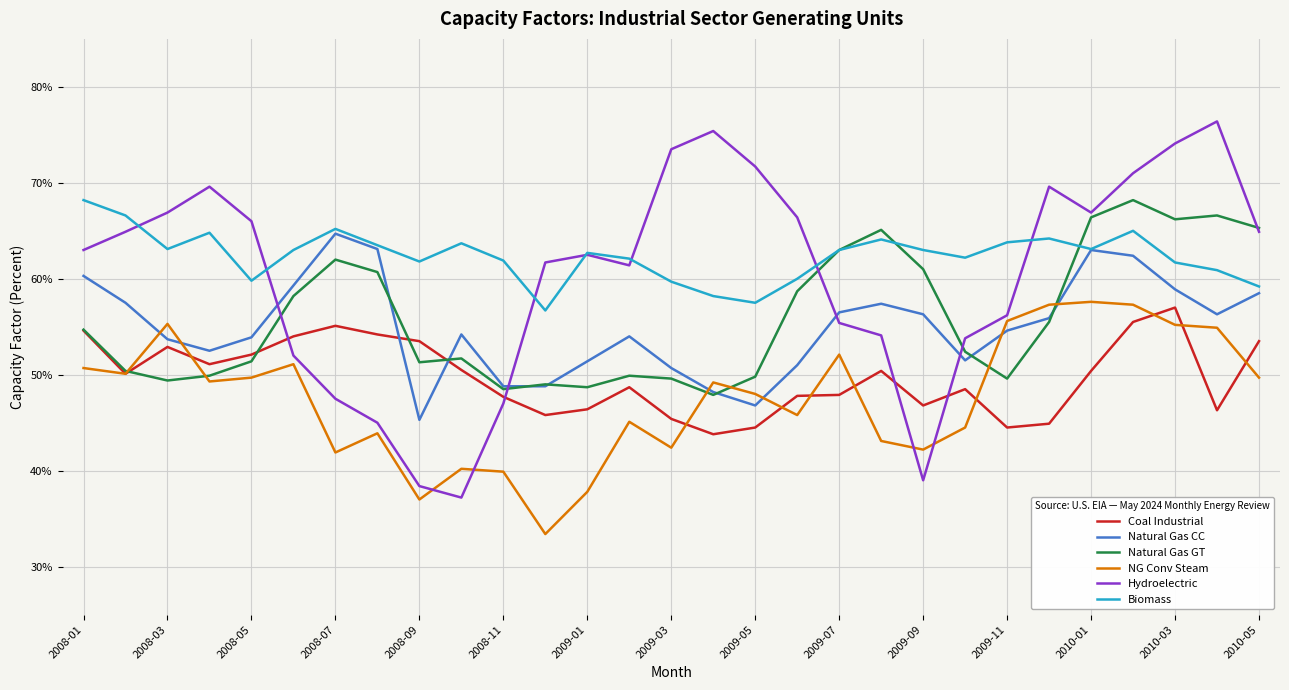

Which series has the largest range (max minus min)?

Hydroelectric